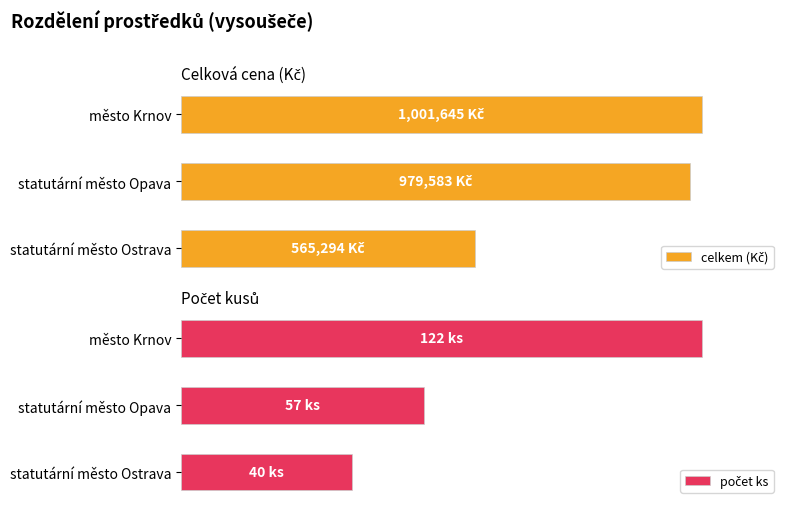

Which series has the largest range (max minus min)?

celkem (Kč)